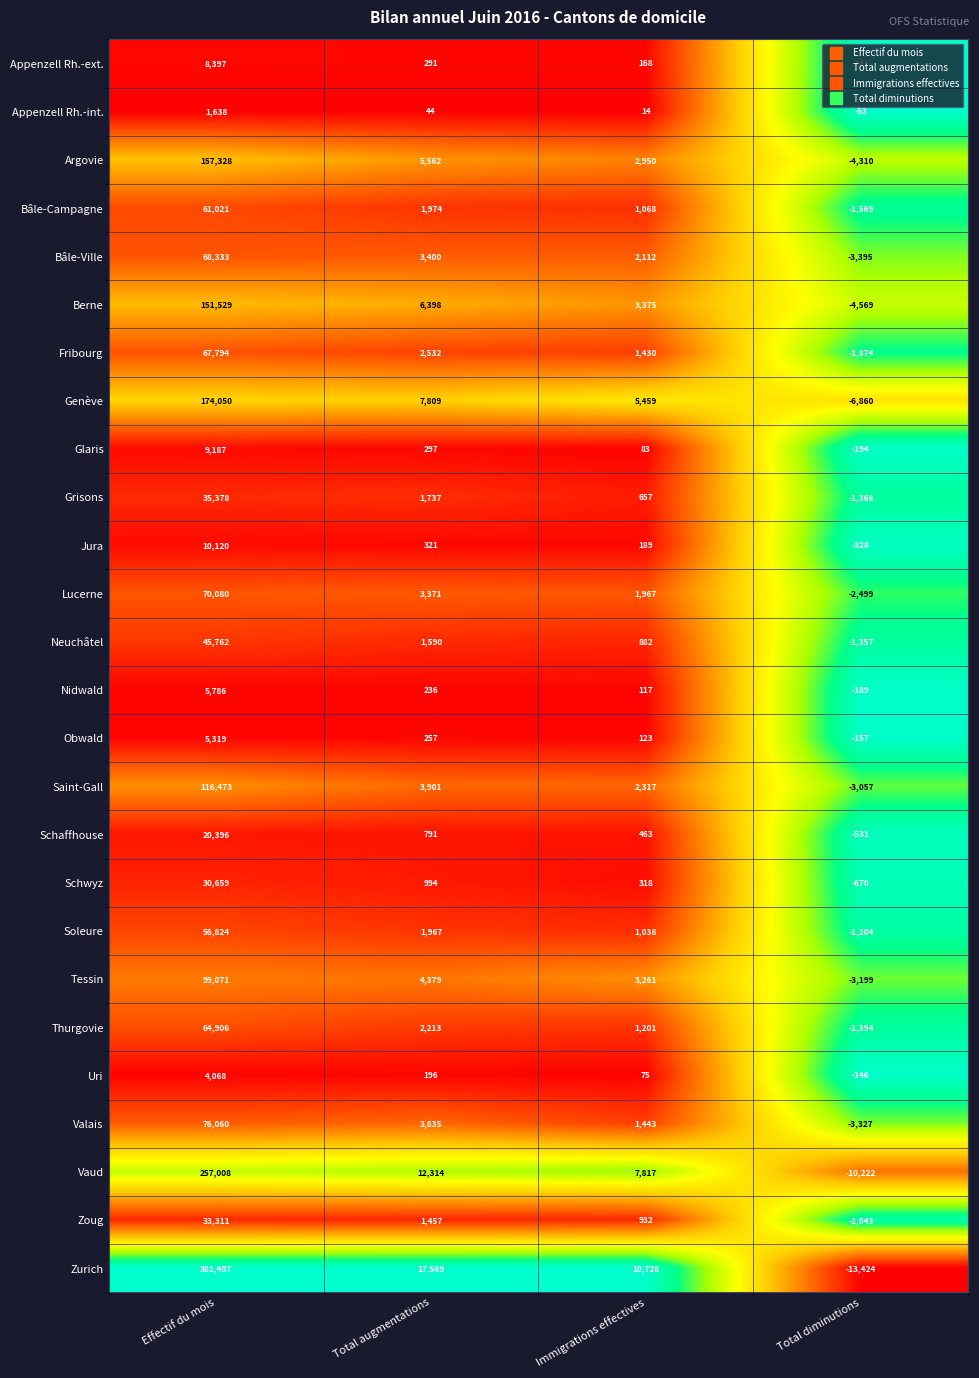

At which category is the sum across all series the highest?

Effectif du mois